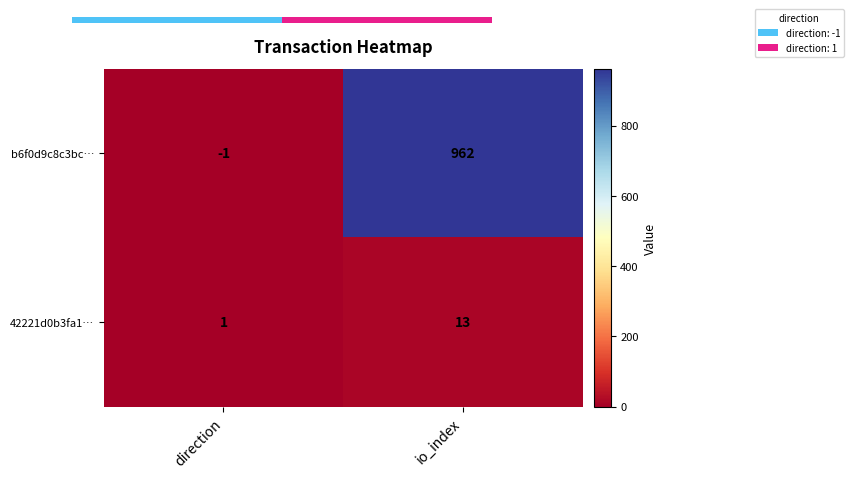

At which category is the sum across all series the highest?

io_index